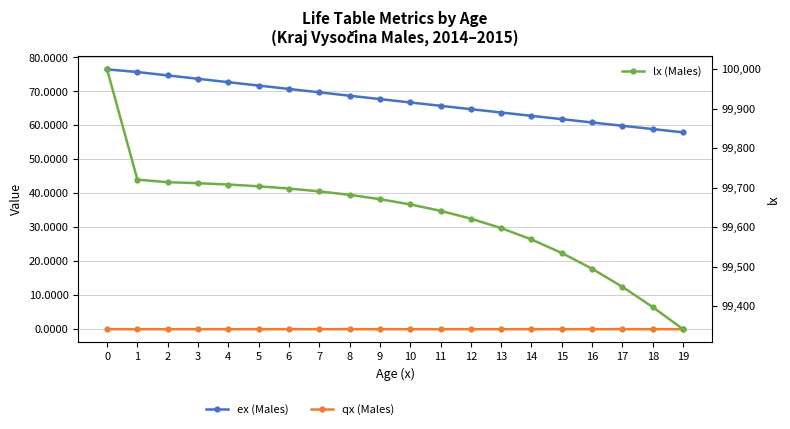

List the series in order of their peak value, lowest first.

qx (Males), ex (Males), lx (Males)